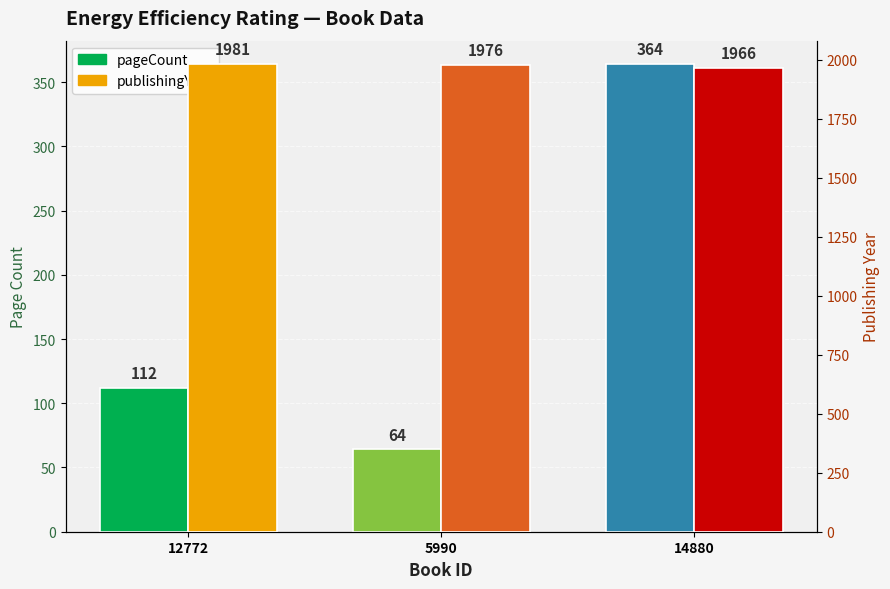

Which series has the largest total across all categories?

publishingYear